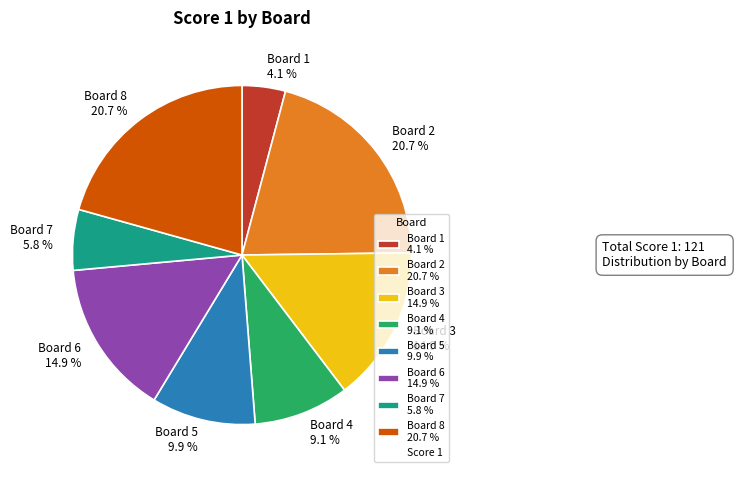

To the nearest percent, what percentage of the pie is Board 4?

9%